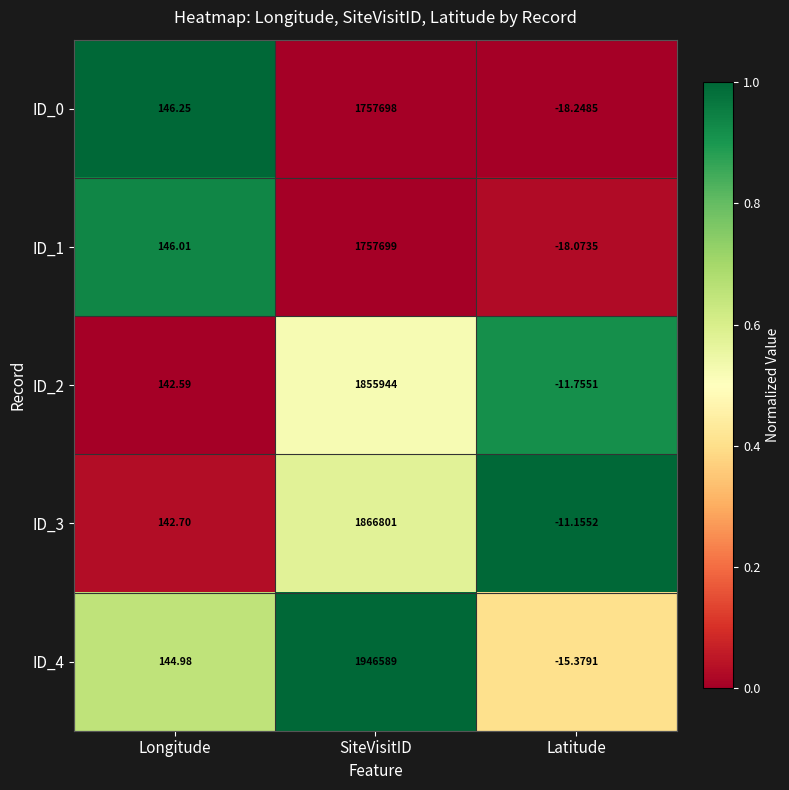

List the labels in order of ID_0 value, largest first.

SiteVisitID, Longitude, Latitude